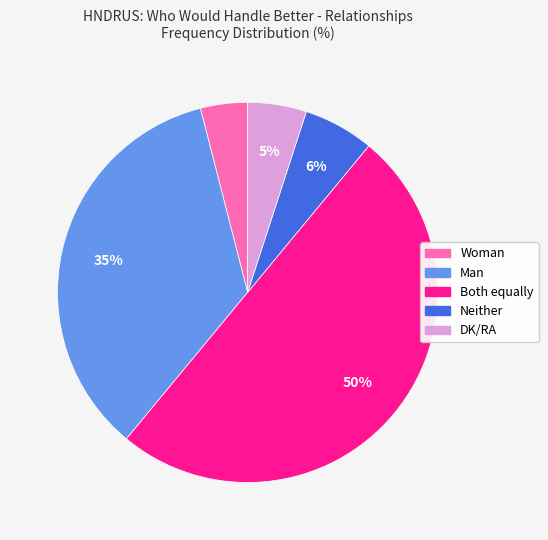

Is the sum of Both equally and DK/RA greater than half?

Yes